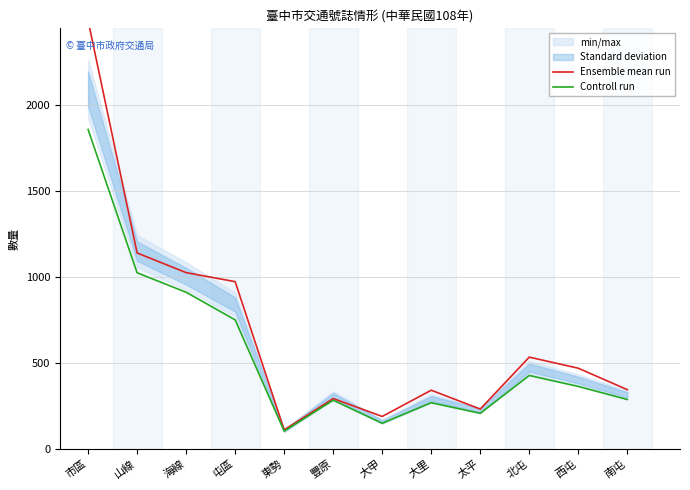

How many data points in Controll run are above 363?

6